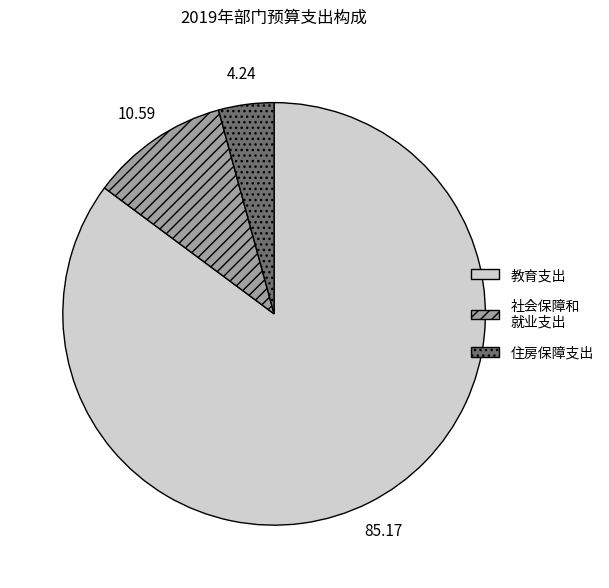

How many segments does this pie chart have?

3